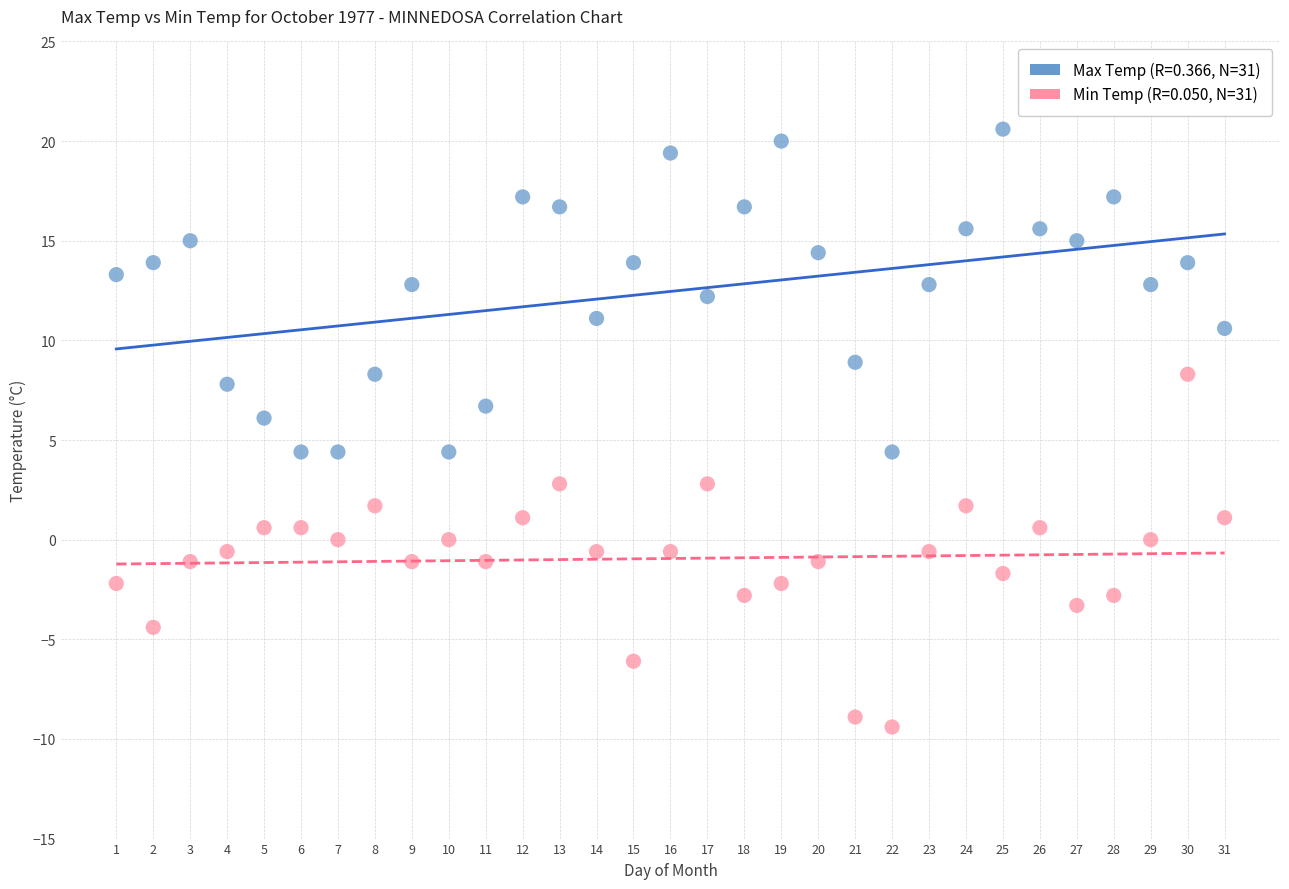

Across all data points, what is the range of Y values (max minus min)?

30.0